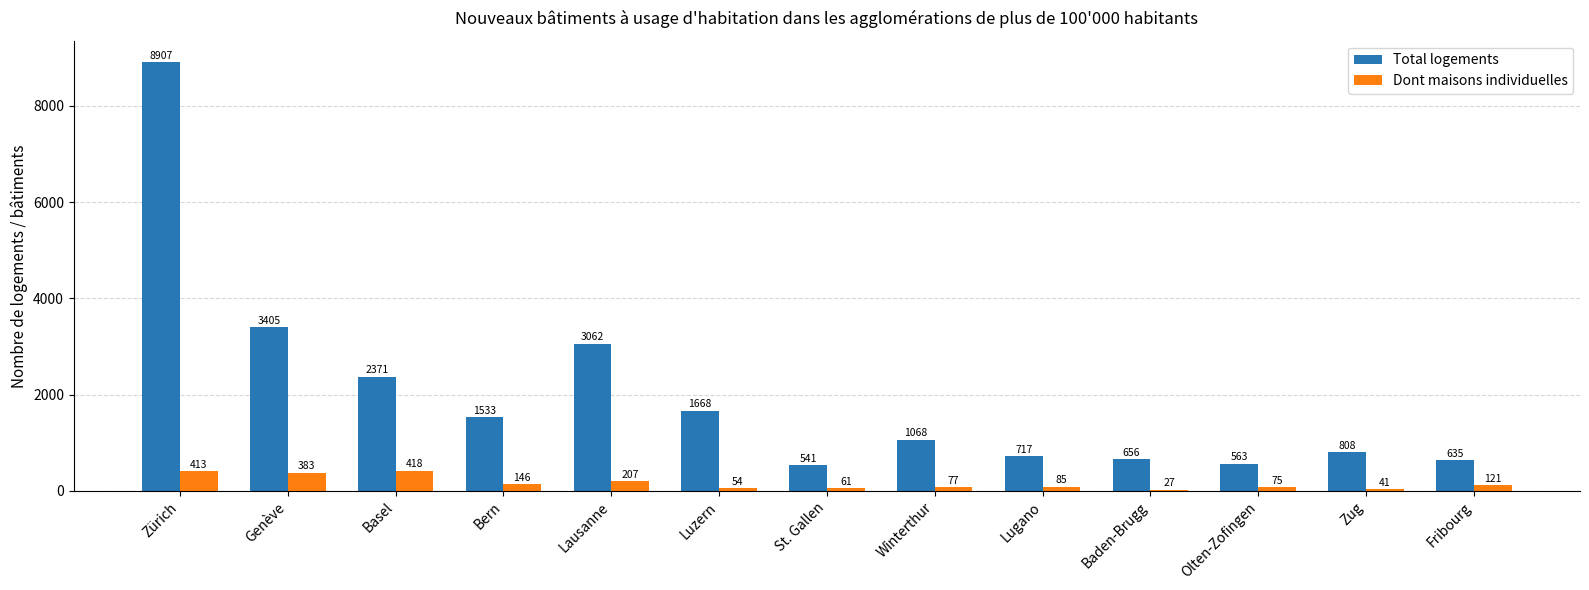

What is the total value across all series at Basel?

2789